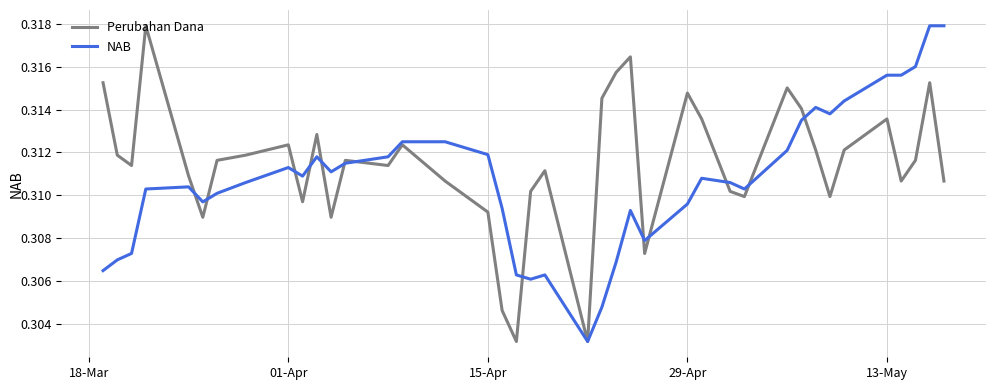

Rank the series by their average value, from highest to lowest.

Perubahan Dana, NAB